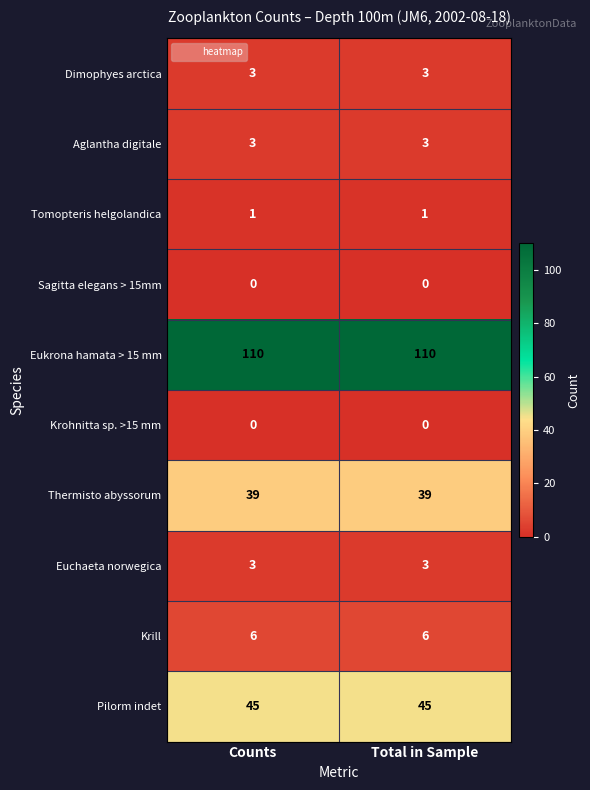

What is the maximum value shown in the chart?

110